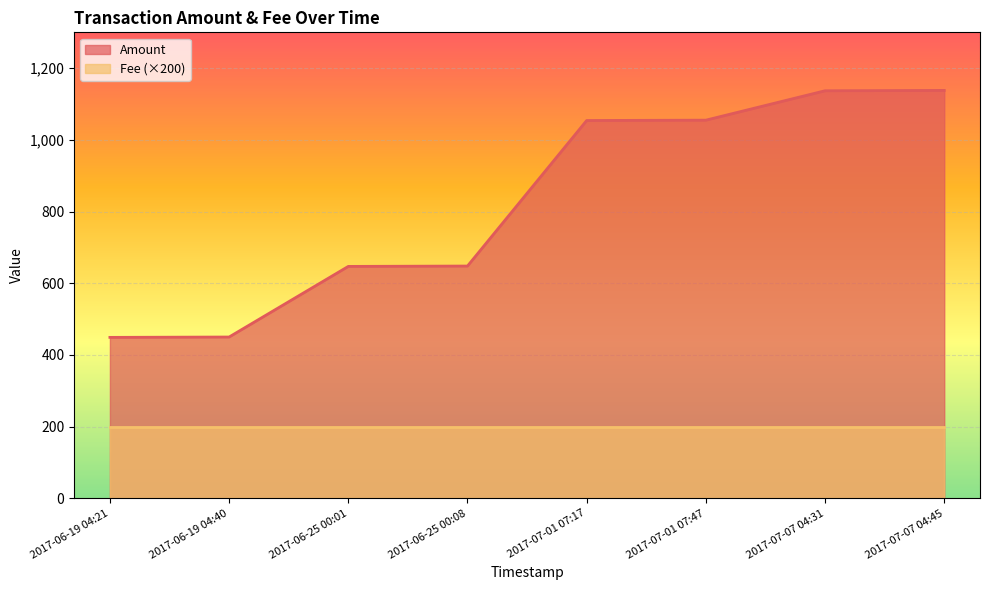

How many values exceed 1054?

3